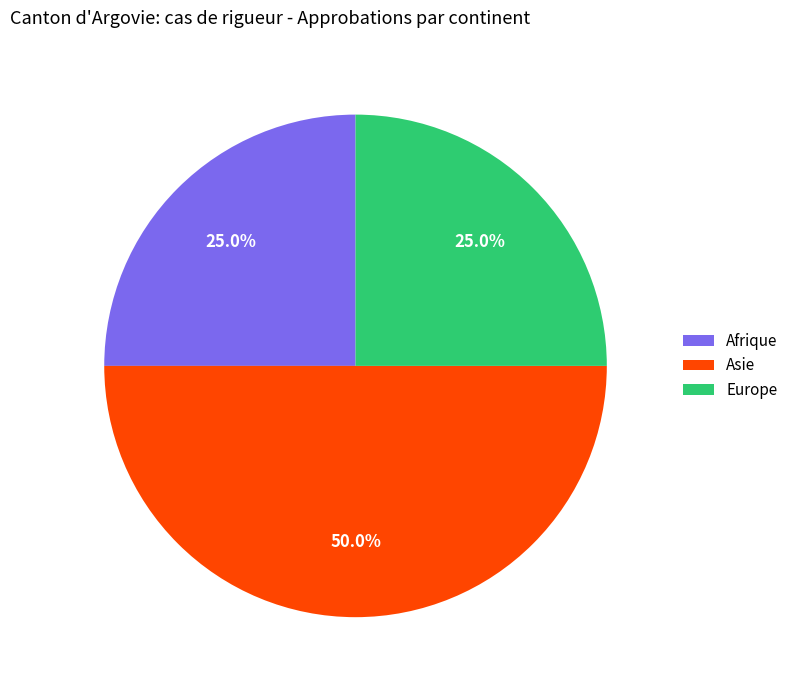

True or false: Afrique accounts for 25% of the total.

True